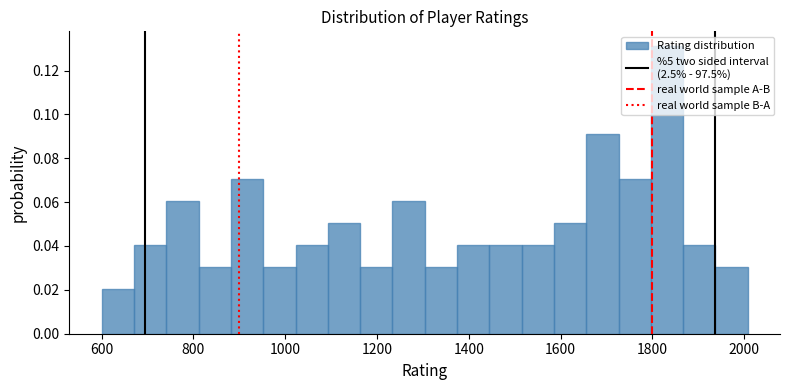

Read against the x-axis, roughly where is the centre of the tallest bar?

1840